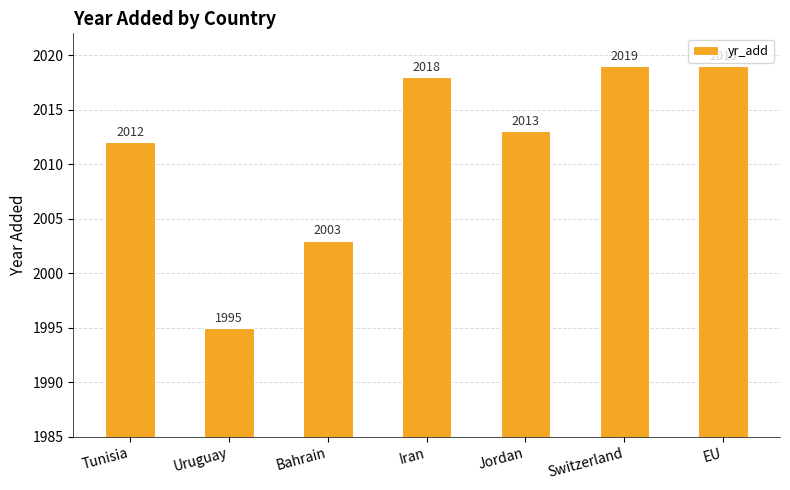

What position from the left is Iran?

4